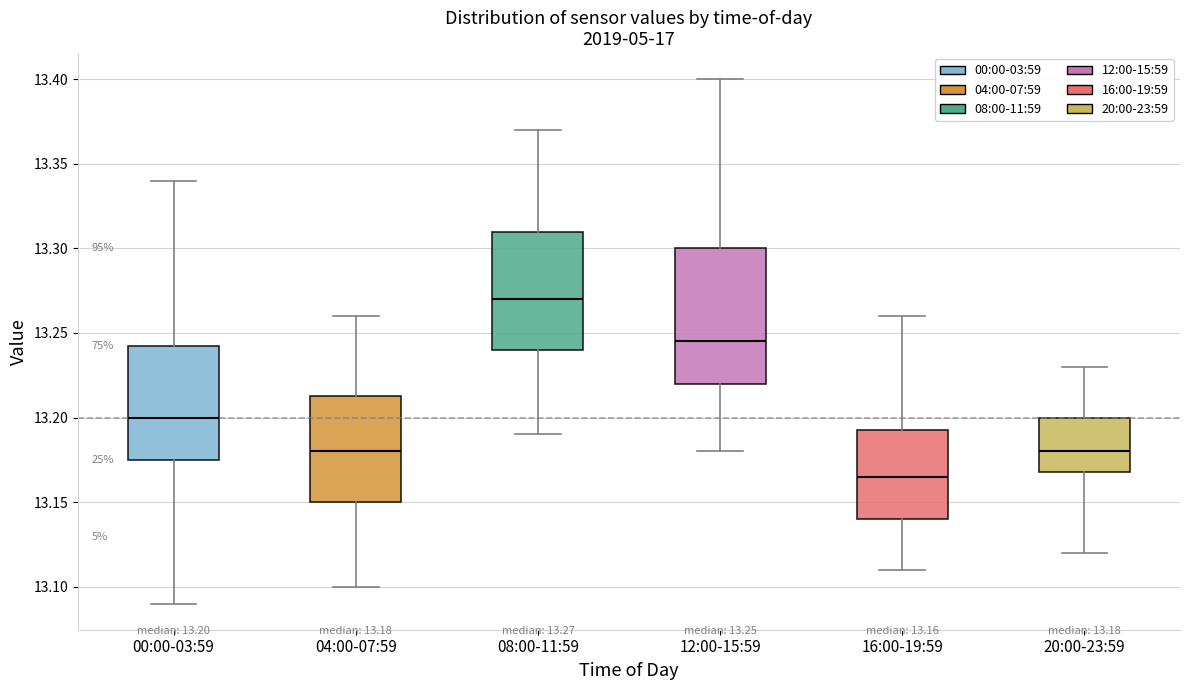

Comparing the boxes themselves (not the whiskers), which one is the tallest?

12:00-15:59